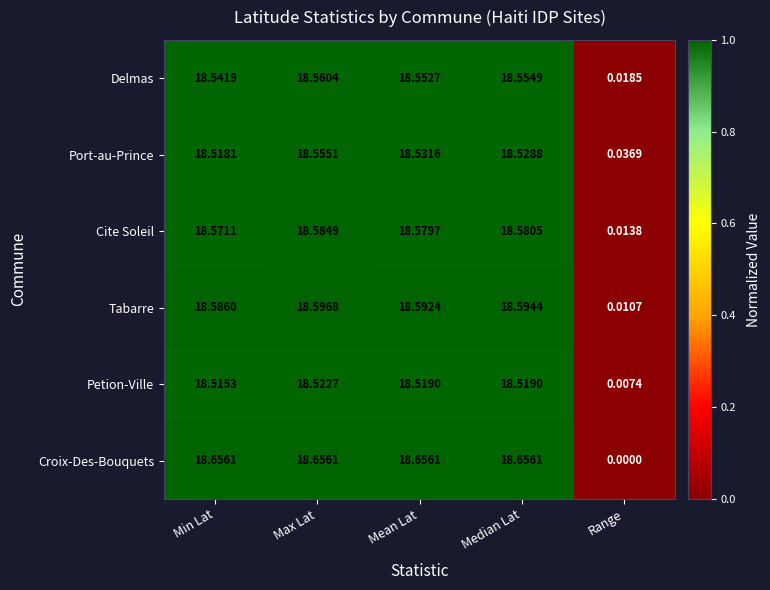

Which category has the lowest value across all series?

Range